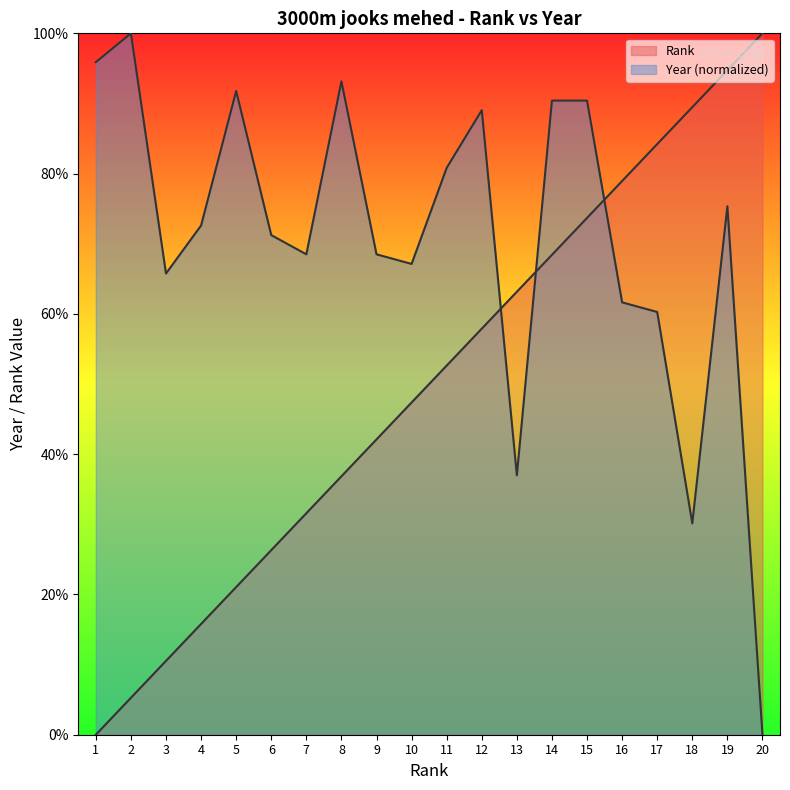

Reading left to right, extract all data points from this chart.

Rank: 0.0	5.3	10.5	15.8	21.1	26.3	31.6	36.8	42.1	47.4	52.6	57.9	63.2	68.4	73.7	78.9	84.2	89.5	94.7	100.0
Year: 95.9	100.0	65.8	72.6	91.8	71.2	68.5	93.2	68.5	67.1	80.8	89.0	37.0	90.4	90.4	61.6	60.3	30.1	75.3	0.0